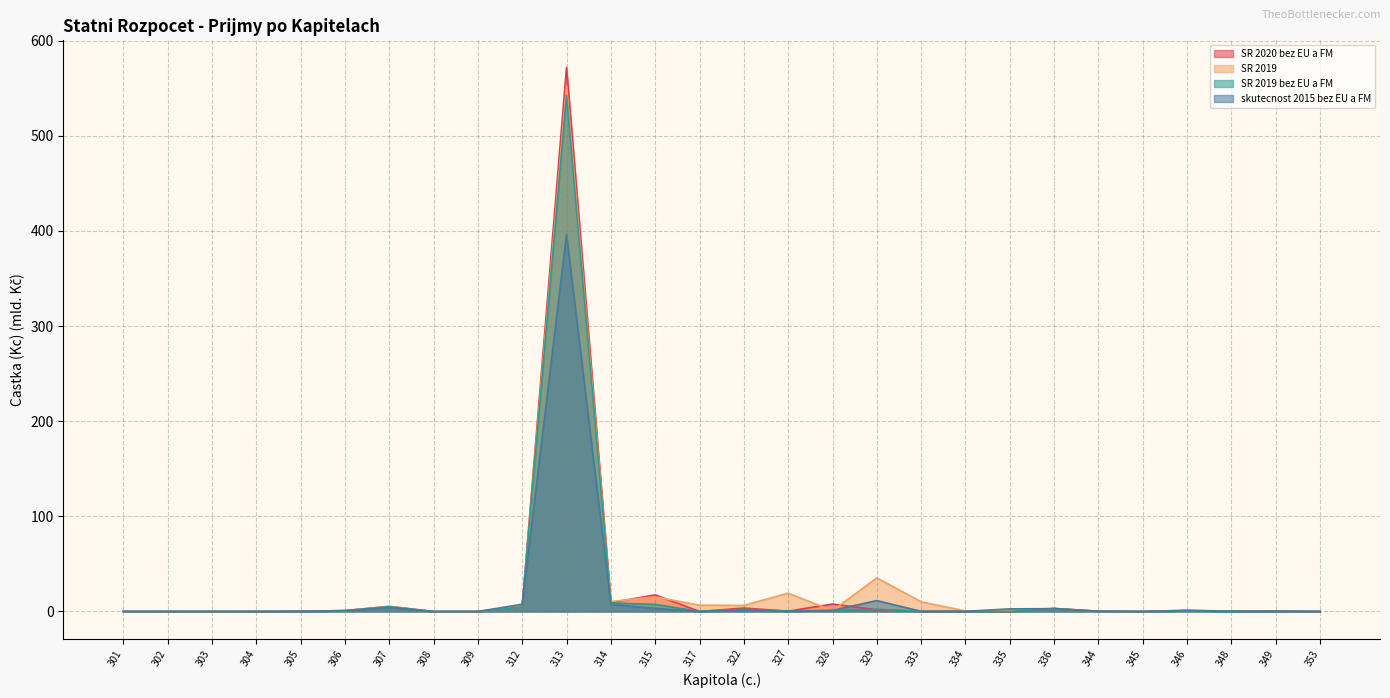

Reading left to right, what are all the values shown in this chart?

SR 2020 bez EU a FM: 0.0	0.0	0.0	0.0	0.2	0.9	5.3	0.0	0.0	5.2	571.7	9.3	17.4	0.1	3.6	0.3	7.8	1.8	0.1	0.1	0.0	3.1	0.2	0.0	1.3	0.3	0.3	0.0
SR 2019: 0.0	0.0	0.0	0.1	0.2	0.9	5.2	0.0	0.0	5.3	552.4	10.5	15.3	6.6	6.4	19.2	0.9	35.3	10.2	0.6	0.9	3.3	0.2	0.0	0.8	0.4	0.3	0.0
SR 2019 bez EU a FM: 0.0	0.0	0.0	0.0	0.2	0.9	5.1	0.0	0.0	4.9	542.6	9.0	7.5	0.1	2.4	0.4	0.9	2.3	0.1	0.1	0.0	3.1	0.2	0.0	0.8	0.4	0.3	0.0
skutecnost 2015 bez EU a FM: 0.0	0.0	0.0	0.0	0.2	0.7	4.1	0.0	0.0	7.6	396.1	7.5	3.2	0.1	1.3	0.4	1.2	11.5	0.1	0.1	2.7	3.0	0.3	0.0	0.9	0.0	0.2	0.0